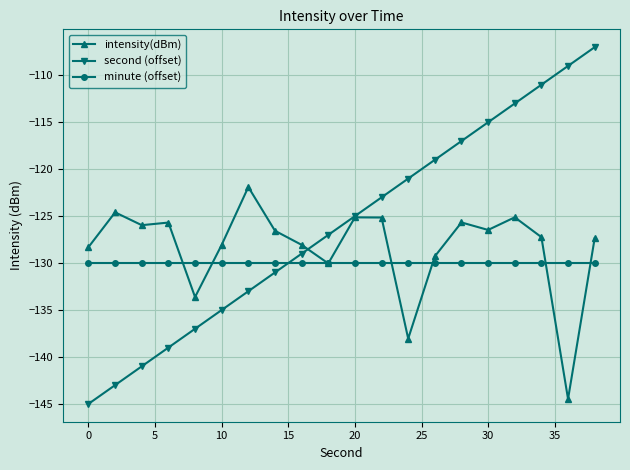

True or false: second (offset) has more than 2 points higher than both neighbors.

False